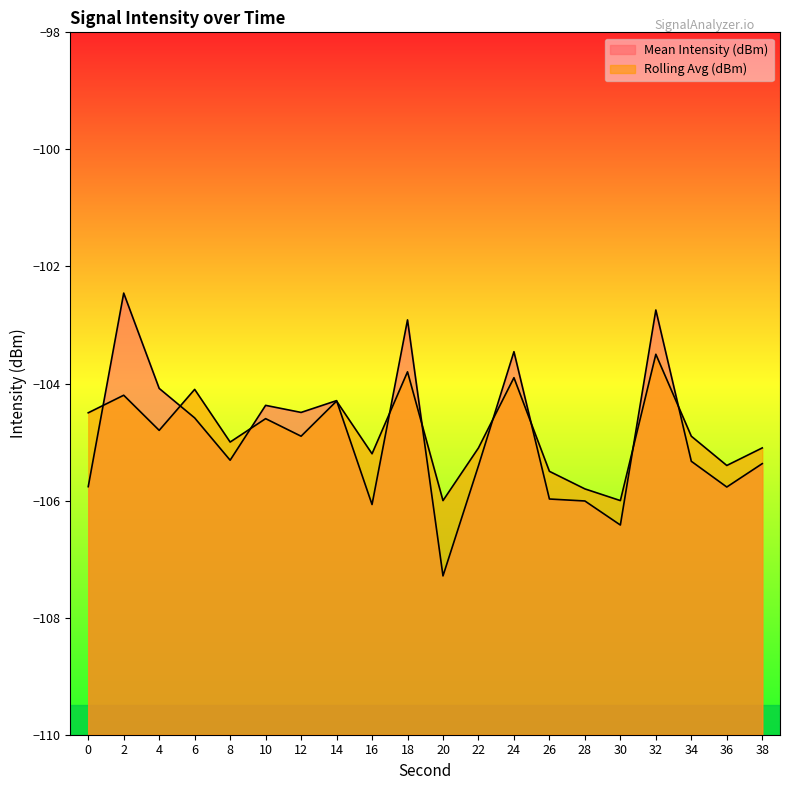

List the series in order of their peak value, lowest first.

Rolling Avg (dBm), Mean Intensity (dBm)